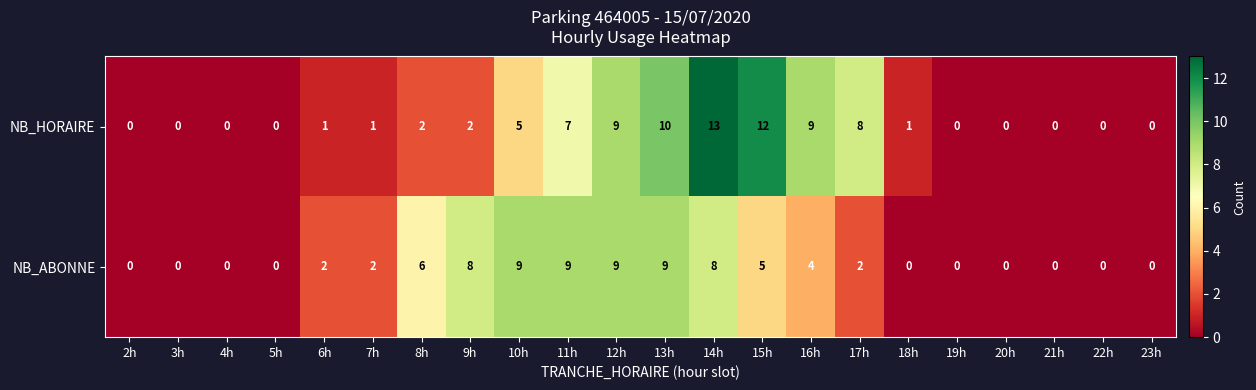

Rank the series by their maximum value, from lowest to highest.

NB_ABONNE, NB_HORAIRE